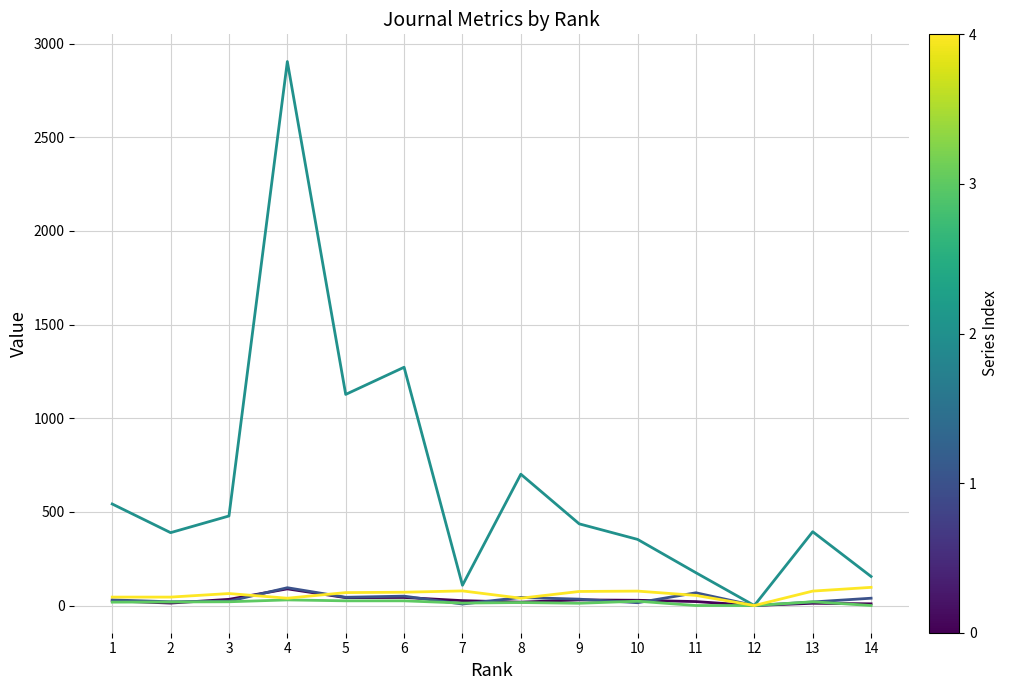

At which category is the sum across all series the highest?

4